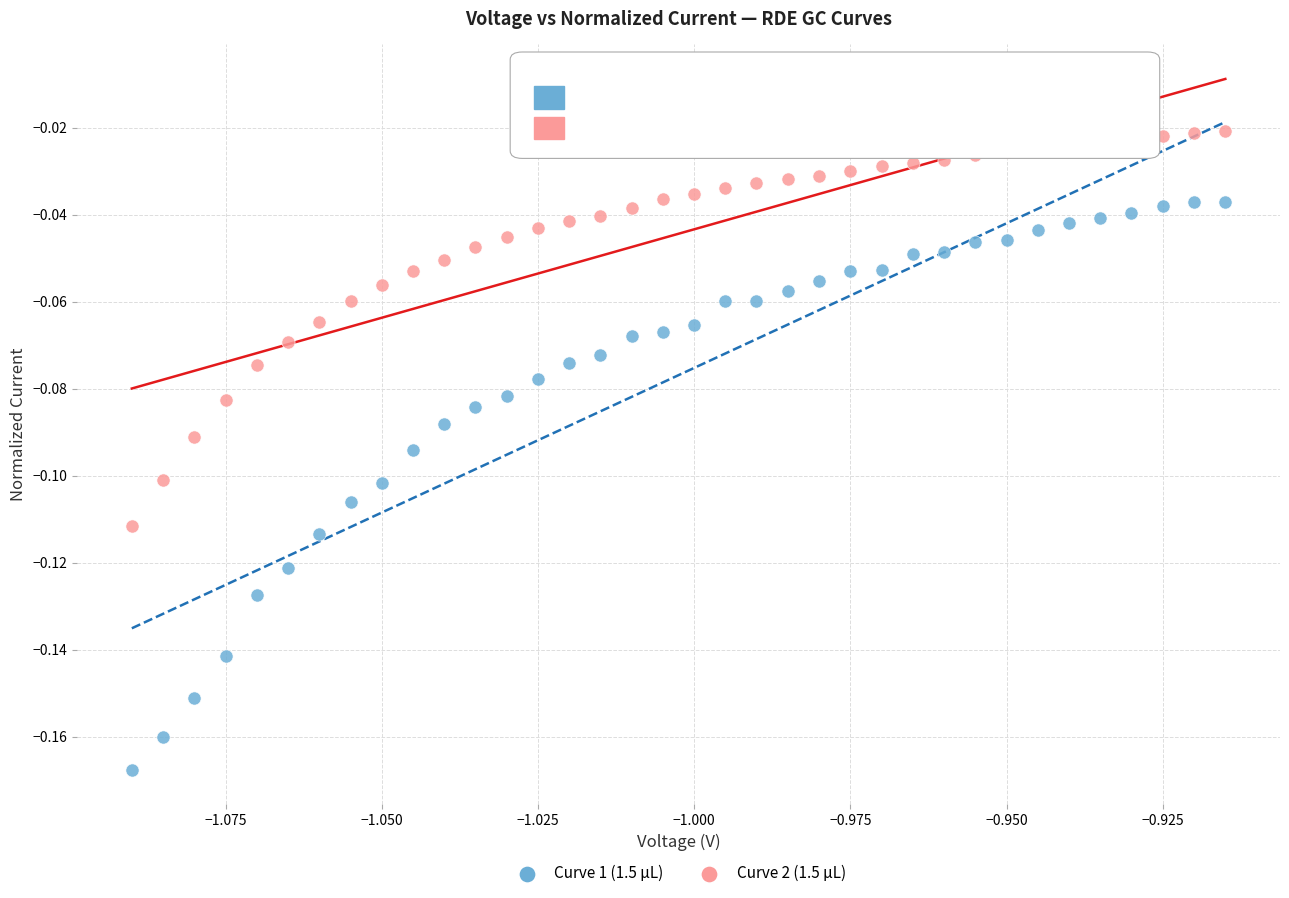

Which series contains the lowest Y value?

Curve 1 (1.5 µL)